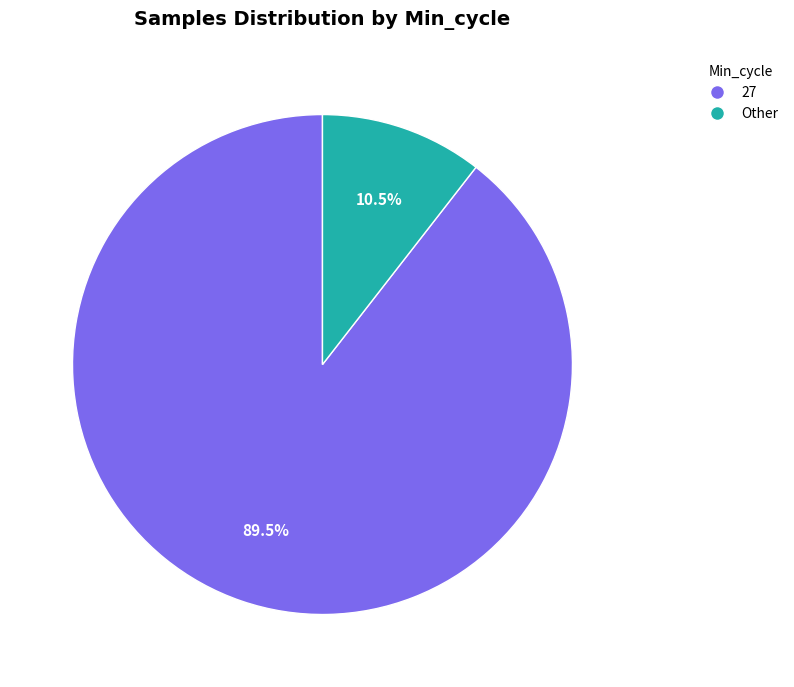

Is there a majority slice in this chart?

Yes